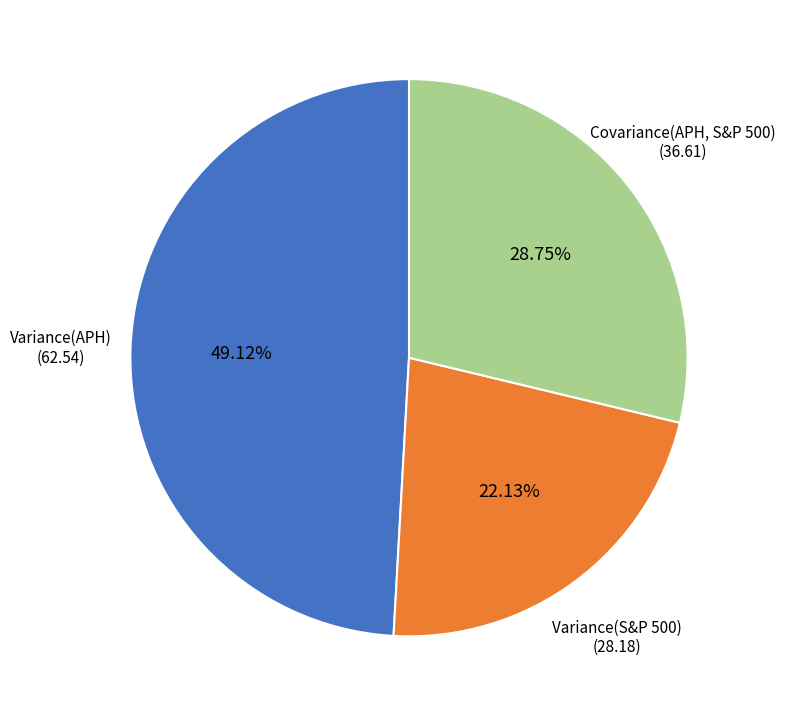

What is the total percentage of Variance(S&P 500) and Variance(APH)?

71.2%